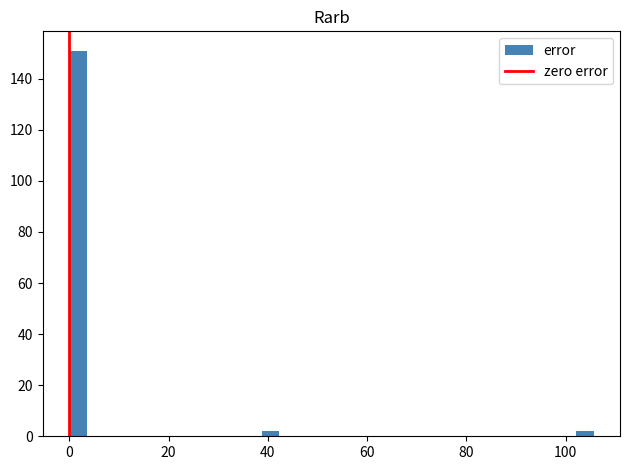

Read against the x-axis, roughly where is the centre of the tallest bar?

2